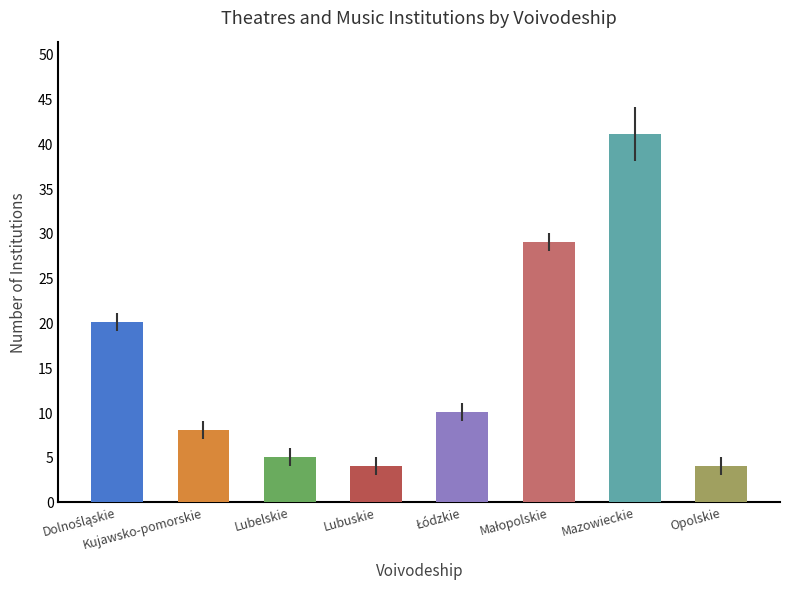

The value at Lubelskie is 5. True or false?

True